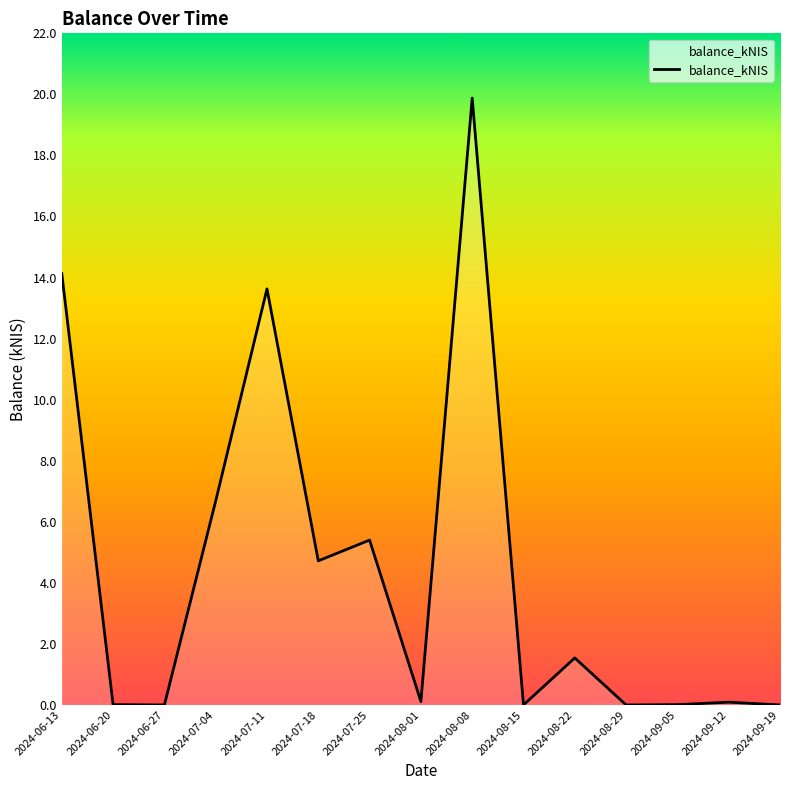

What is the greatest value displayed?

19.9